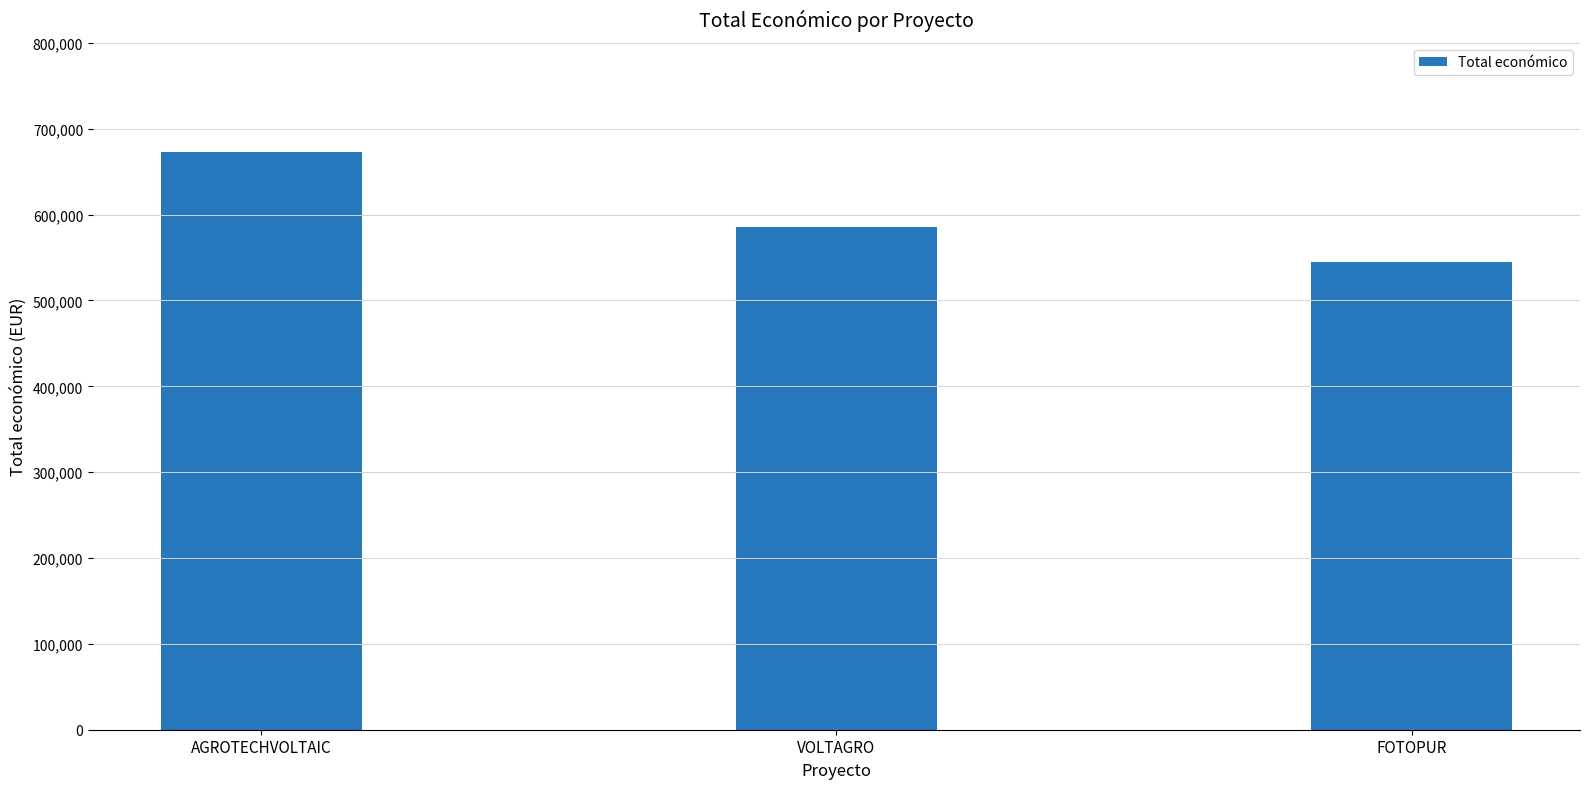

Between VOLTAGRO and FOTOPUR, which is larger?

VOLTAGRO